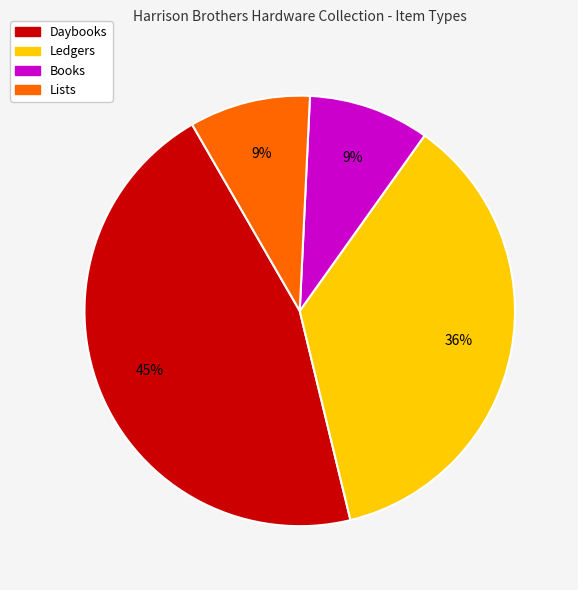

Which category has the biggest portion of the pie?

Daybooks